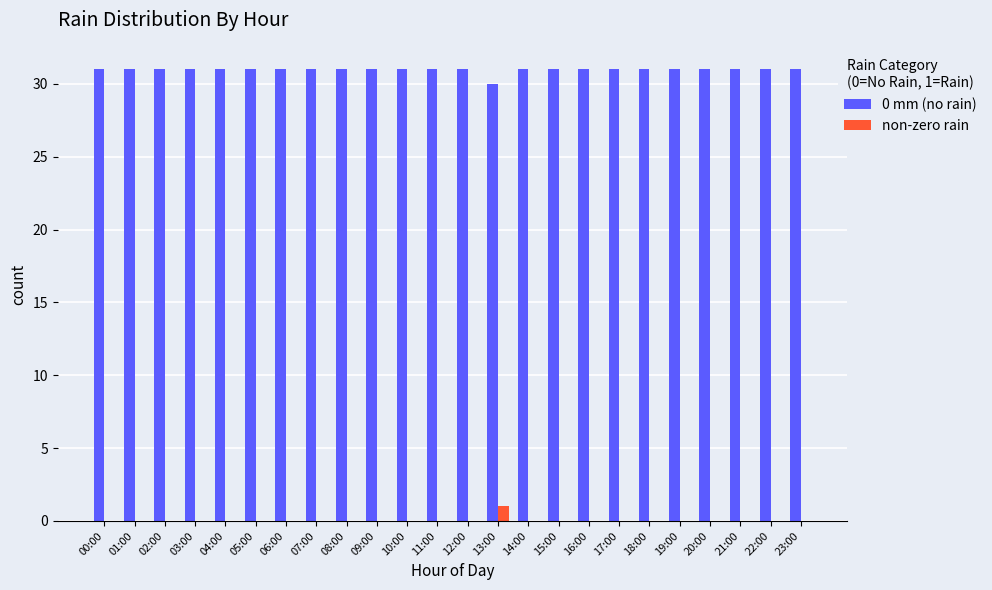

True or false: 0 mm (no rain) has a value of 30 at 13:00.

True